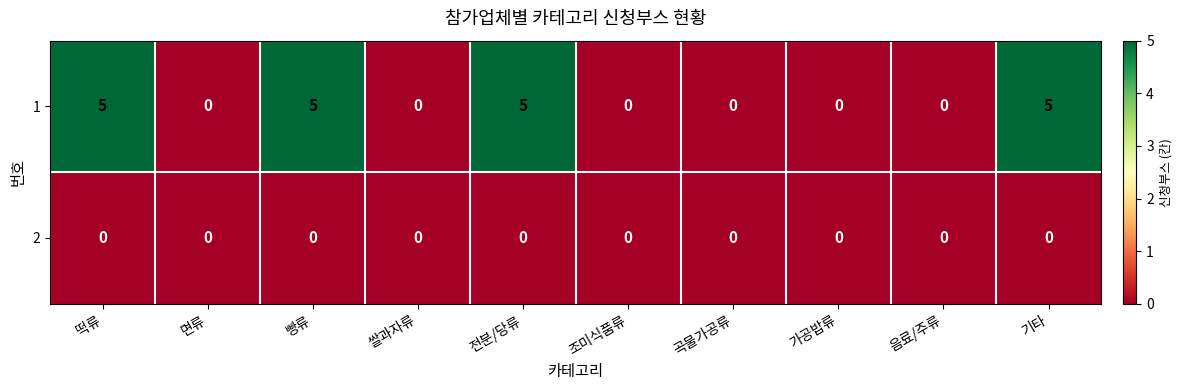

What is the difference between the second highest and second lowest values in the 1 series?

5